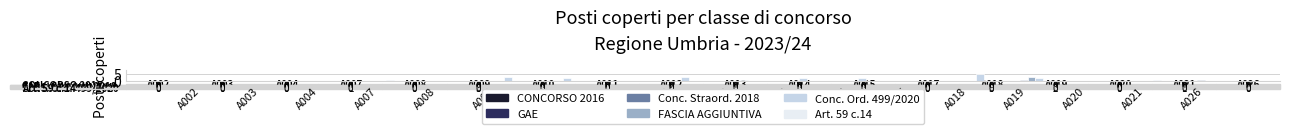

Are the bars grouped side by side (vs. stacked)?

Yes